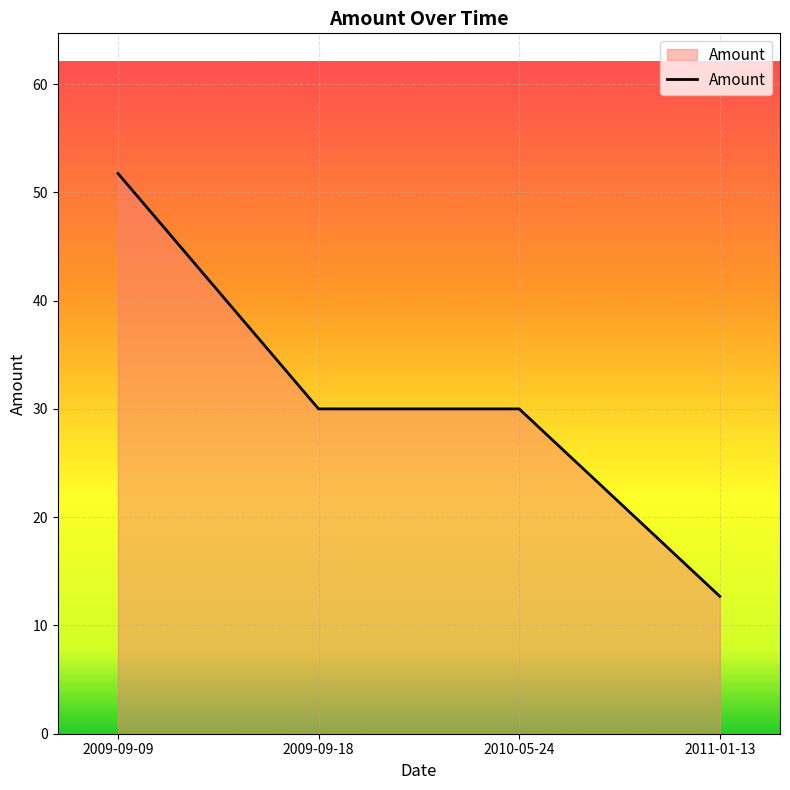

What is the sum of all values?

124.4